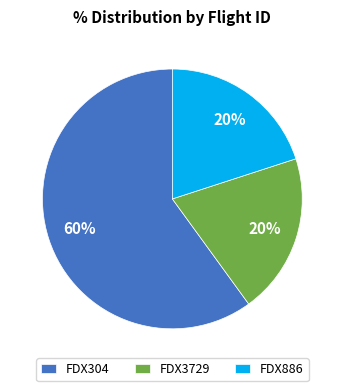

Approximately how many times larger is the value at FDX886 compared to FDX304?

0.3